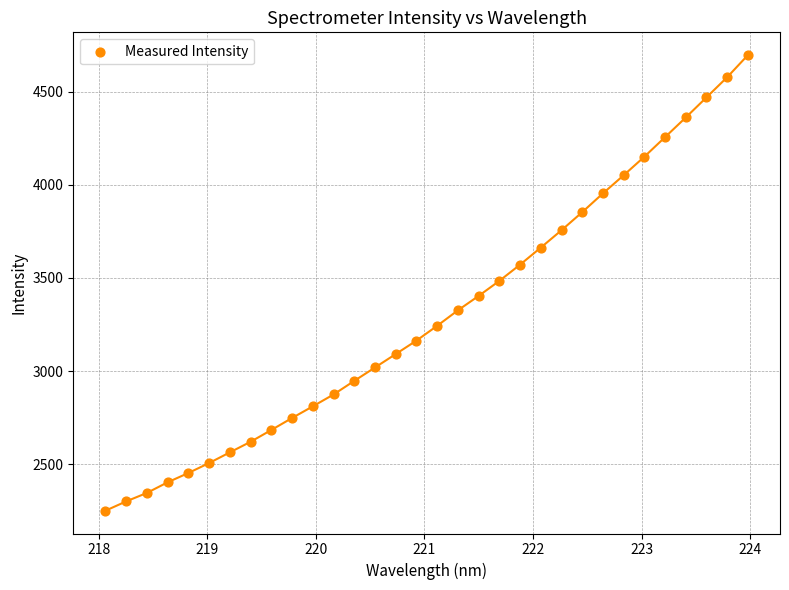

What is the range of X values (max minus min)?

5.9